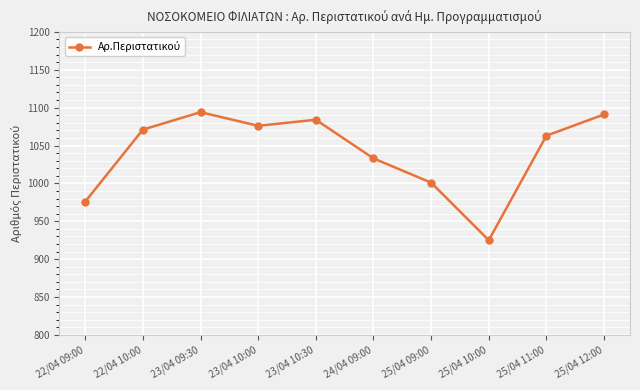

The chart shows a value of 1033 at 24/04 09:00. True or false?

True